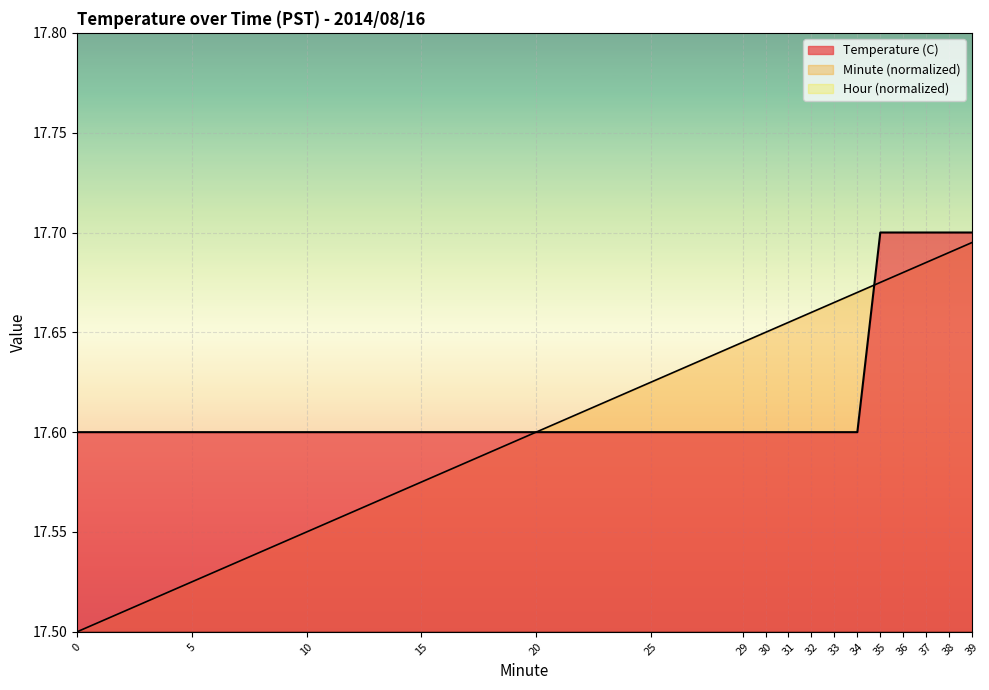

True or false: Minute and Temperature (C) cross at least once.

True